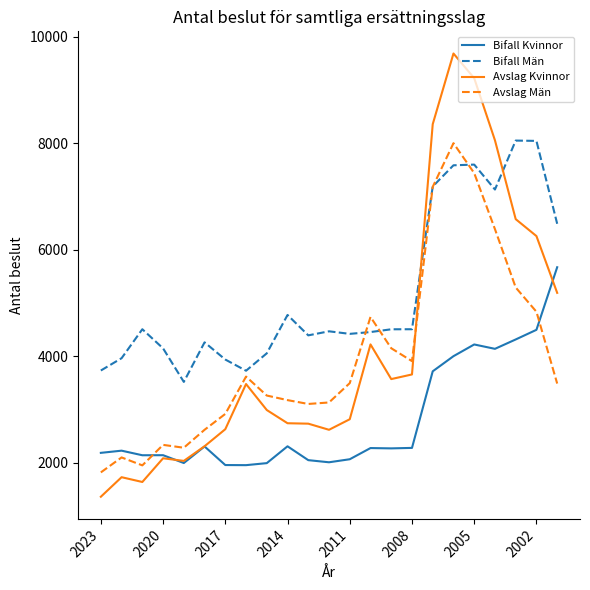

True or false: Bifall Män and Avslag Män intersect in this chart.

True